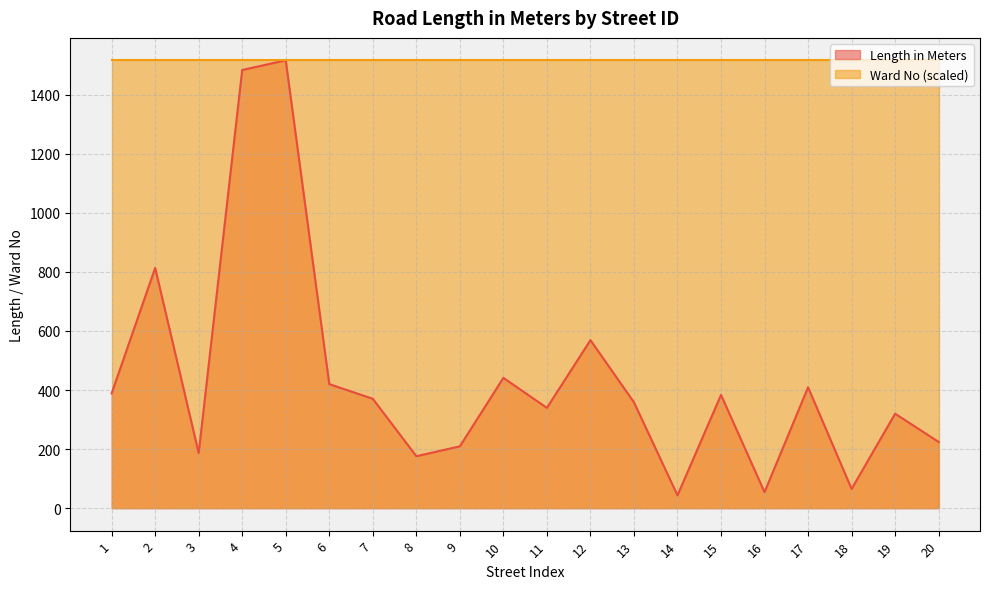

Between 12 and 8, which is larger?

12